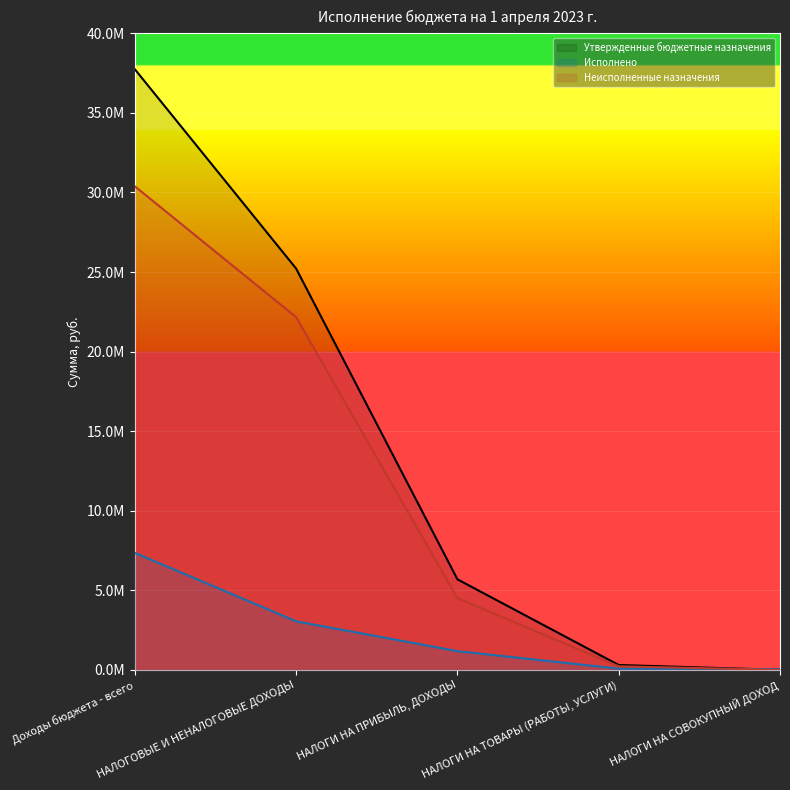

Which series ends up on top after the final intersection of Утвержденные бюджетные назначения and Исполнено?

Исполнено